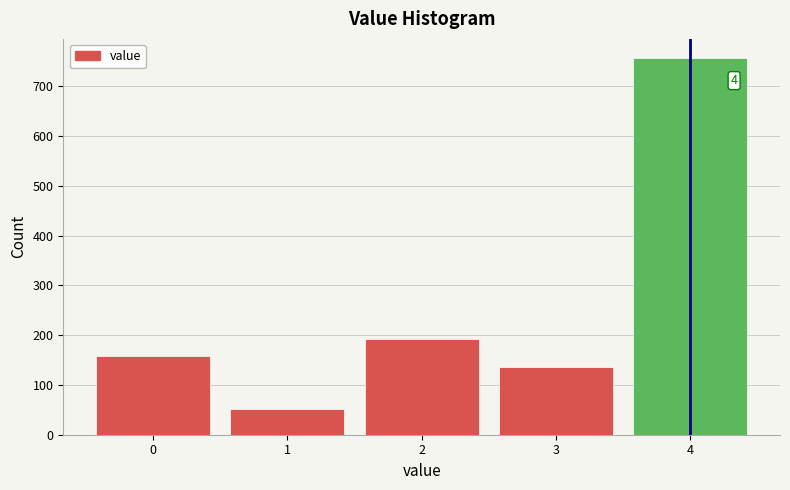

Over which range of the x-axis is the bar tallest?

3.5 to 4.5